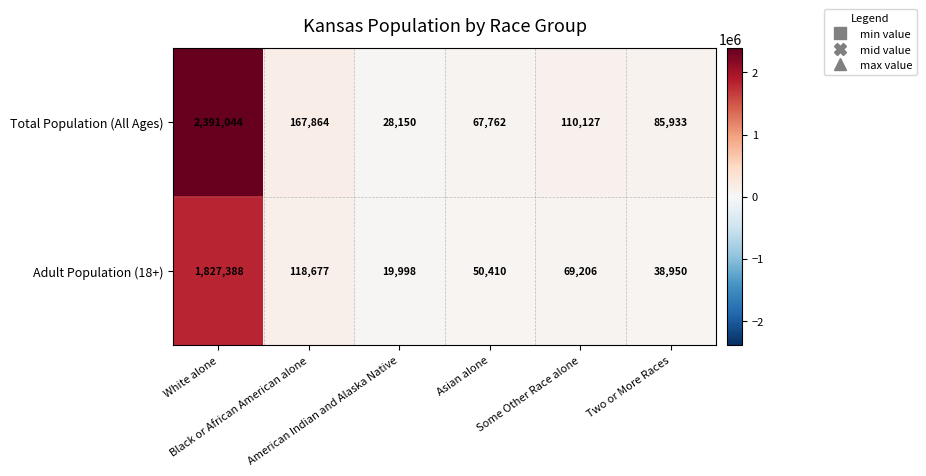

How many series are shown in this chart?

2